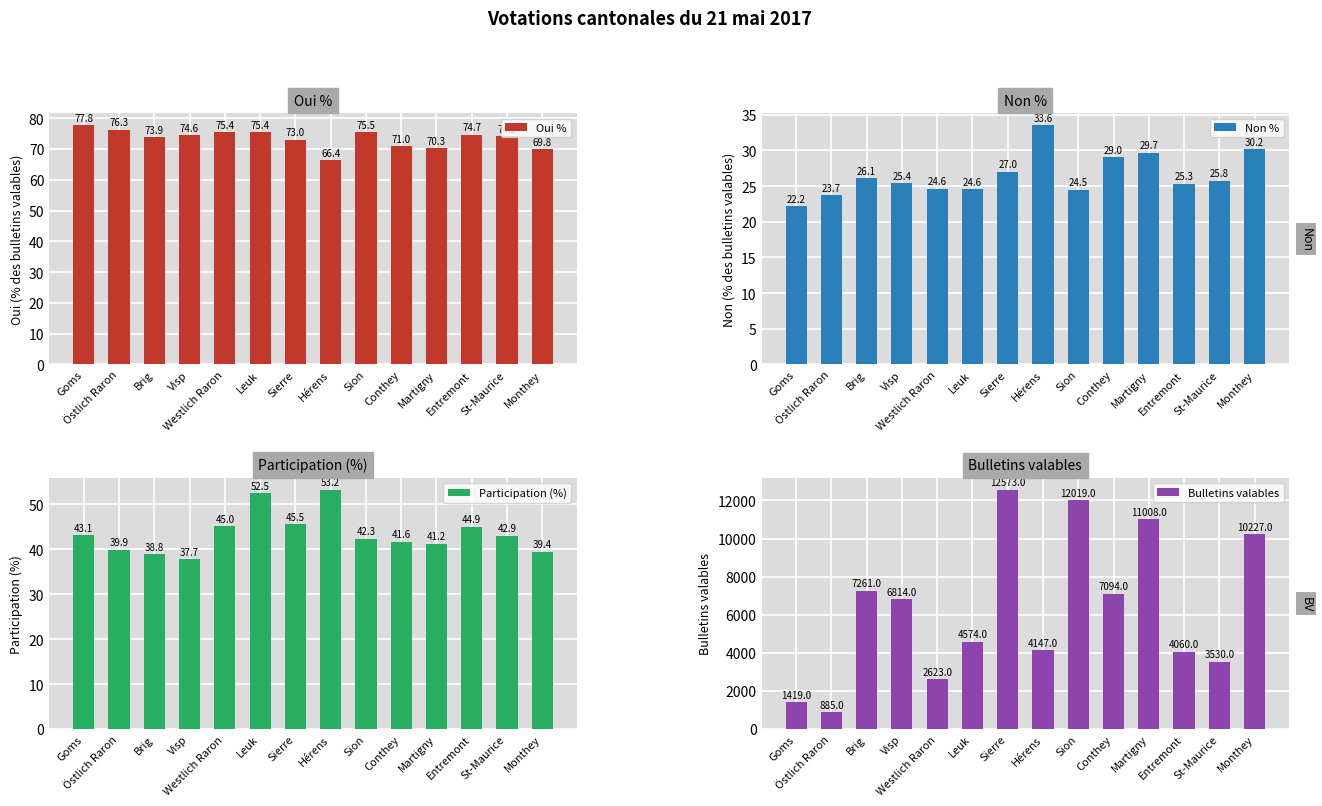

At which label is Bulletins valables closest to 6729?

Visp